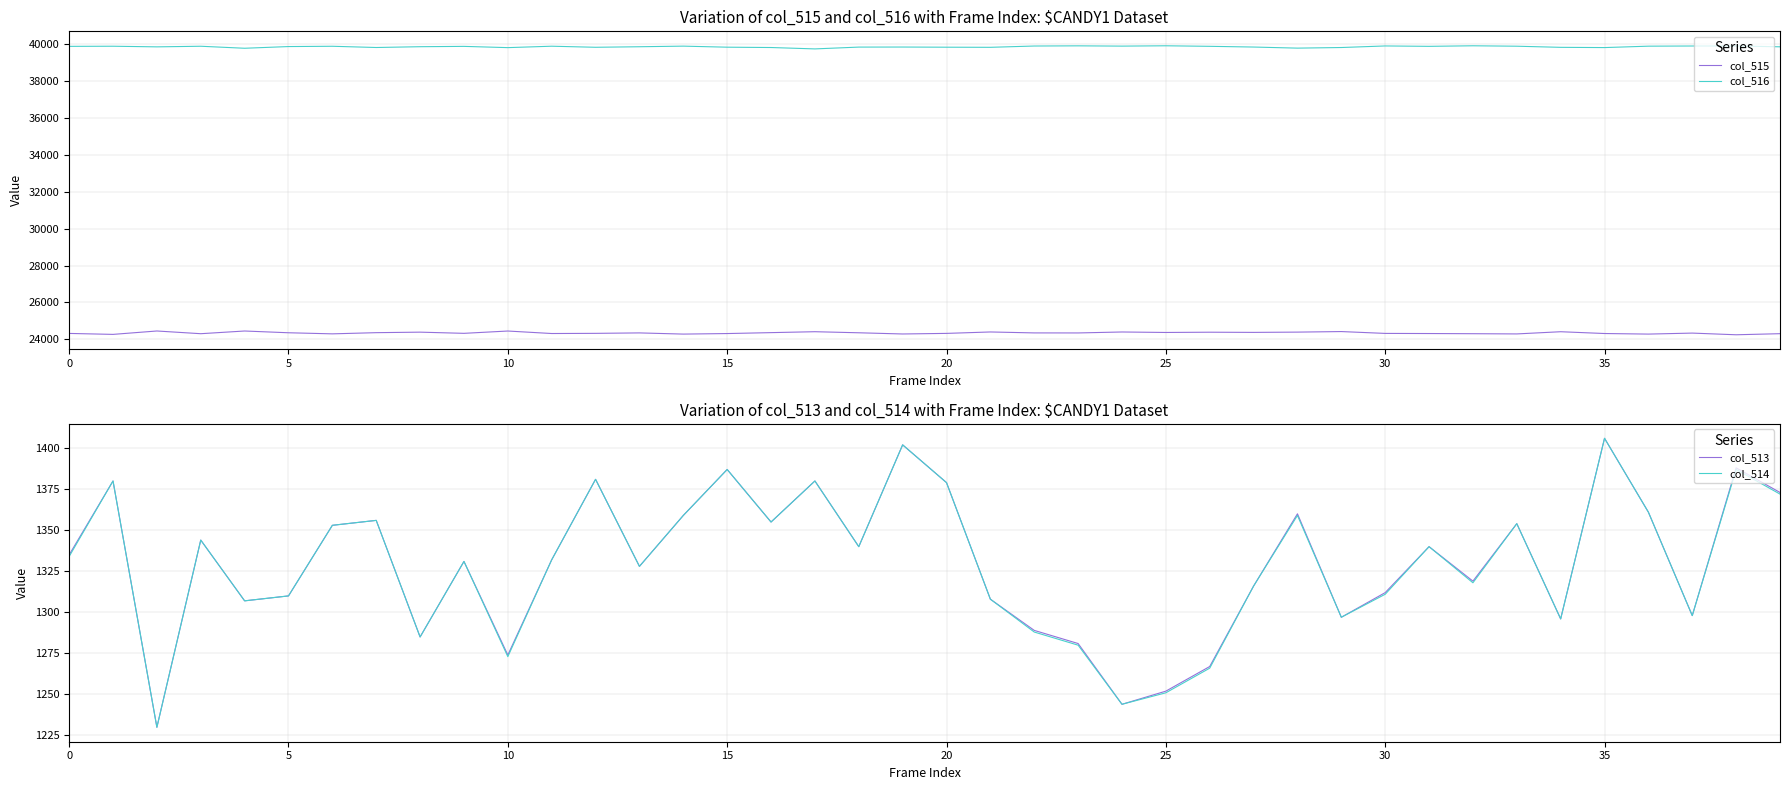

At how many categories does at least one series exceed 30219?

40